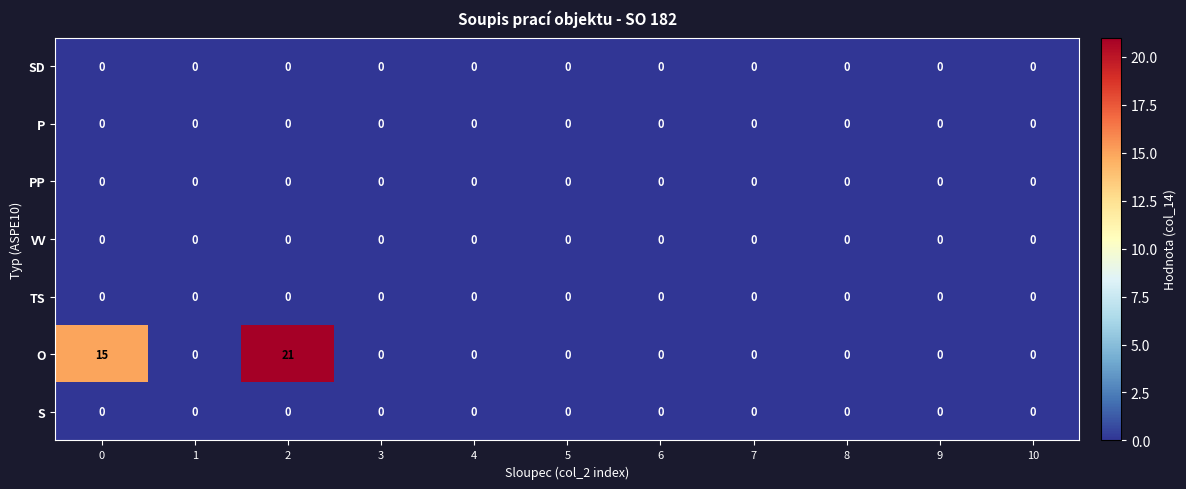

At how many categories does at least one series exceed 5?

2